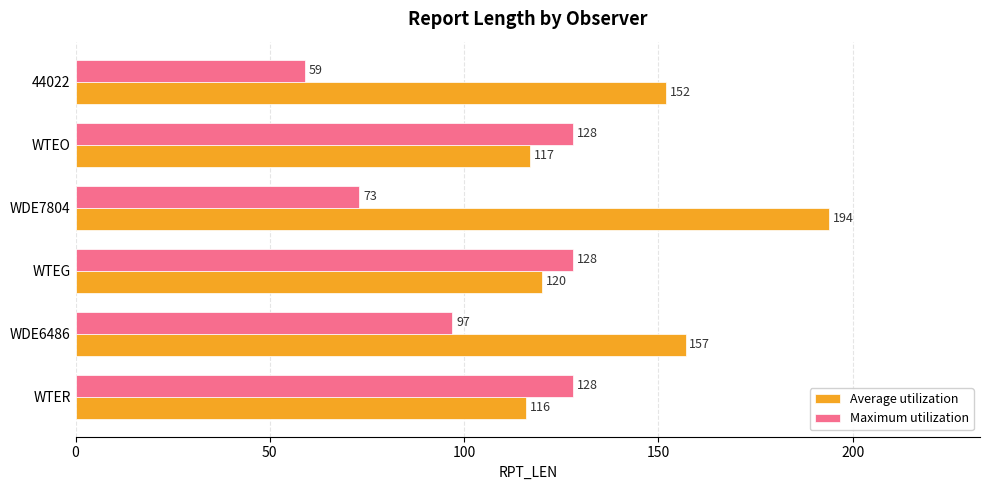

Which series has the largest total across all categories?

Average utilization